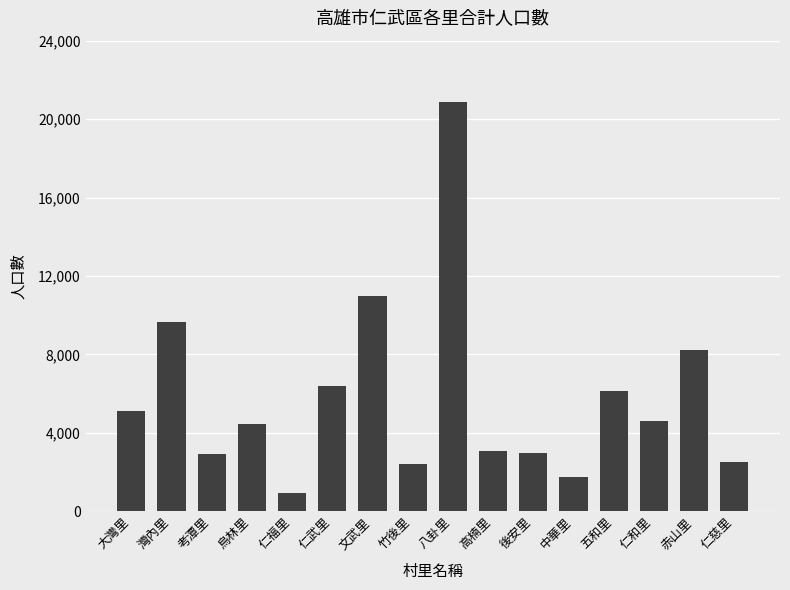

True or false: the data shows 10963 at 文武里.

True